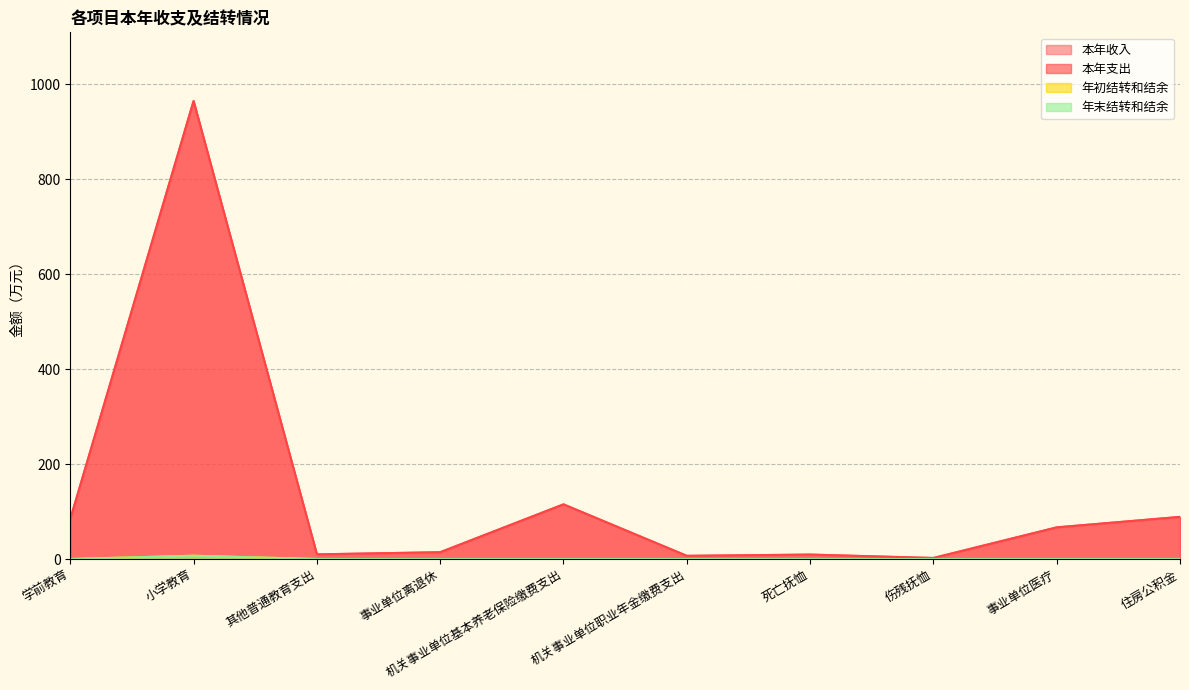

In 年末结转和结余, how many points are higher than both neighbors (excluding endpoints)?

1